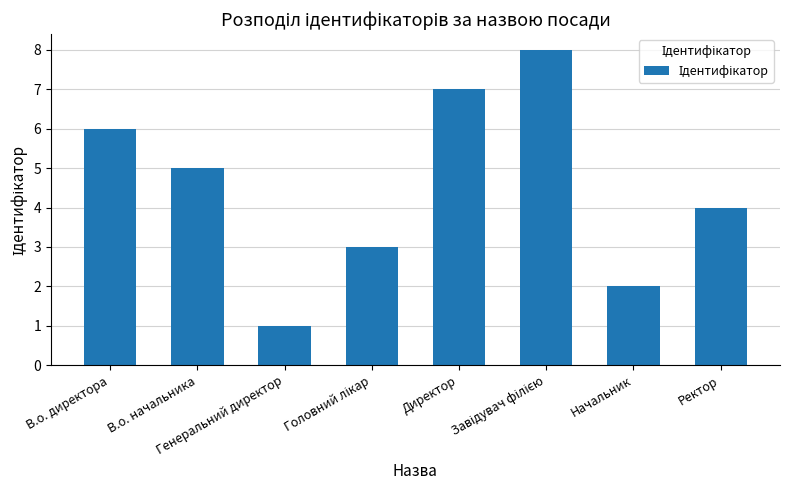

What is the maximum value shown in the chart?

8